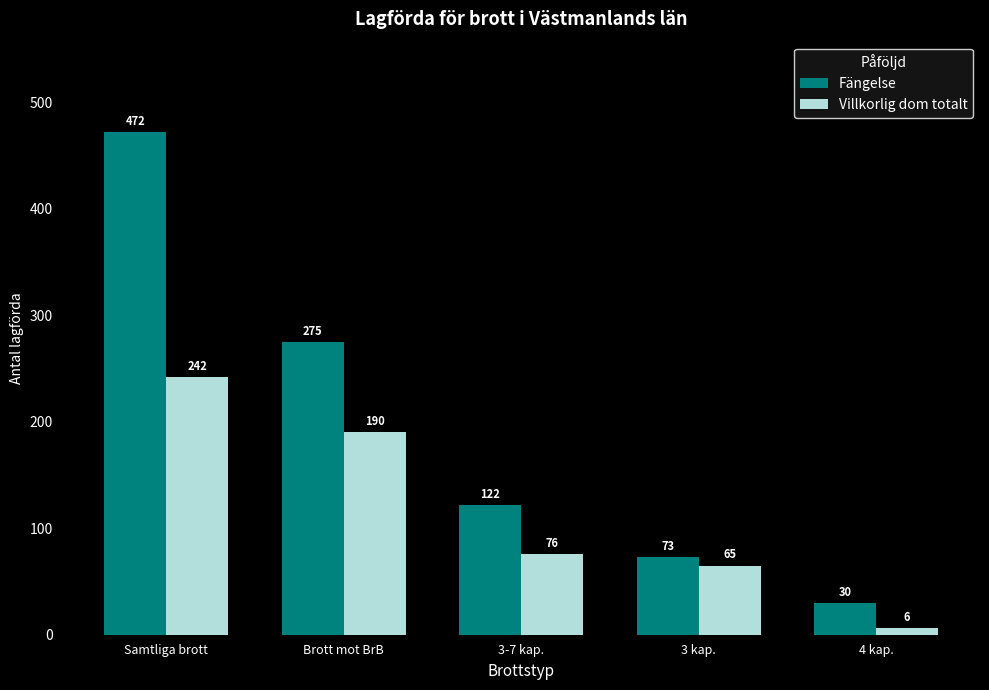

Are the bars grouped side by side (vs. stacked)?

Yes